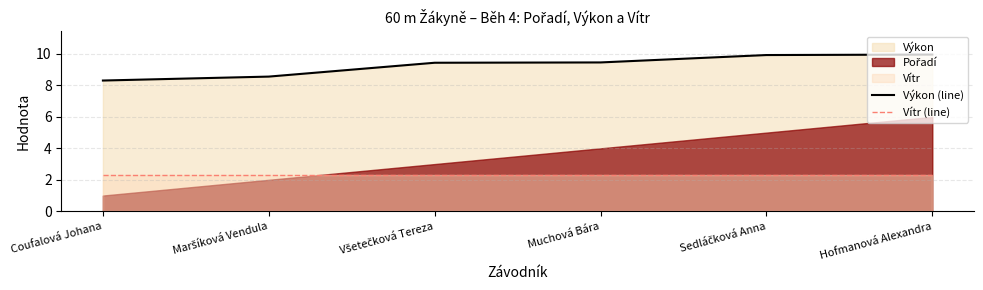

Is the value of Výkon (line) at Všetečková Tereza greater than the value of Vítr (line) at Coufalová Johana?

Yes